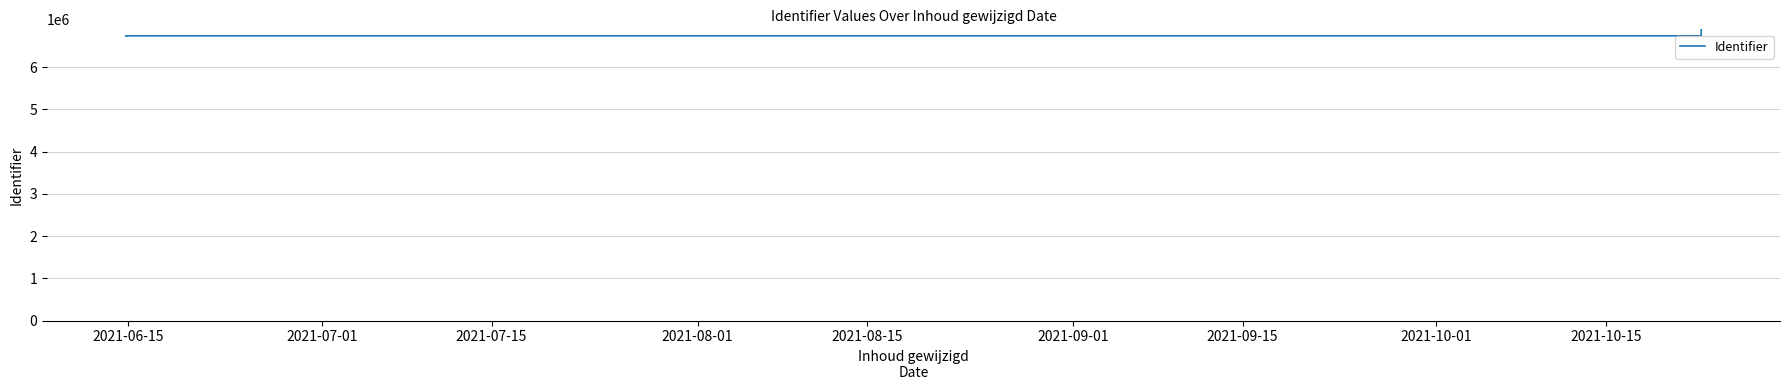

How many series are shown in this chart?

1